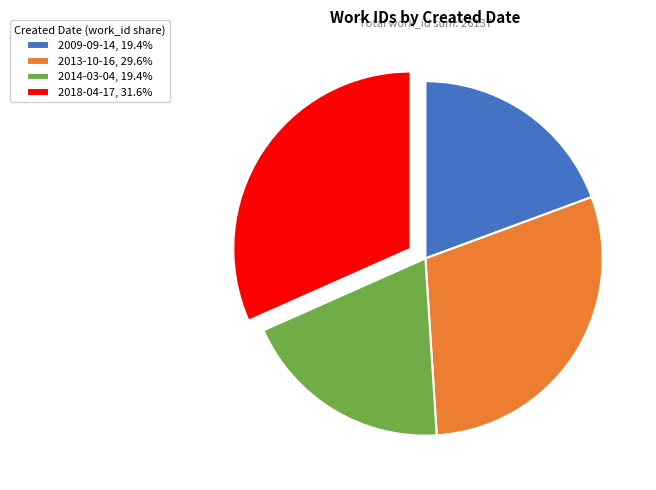

Which category has the biggest portion of the pie?

2018-04-17